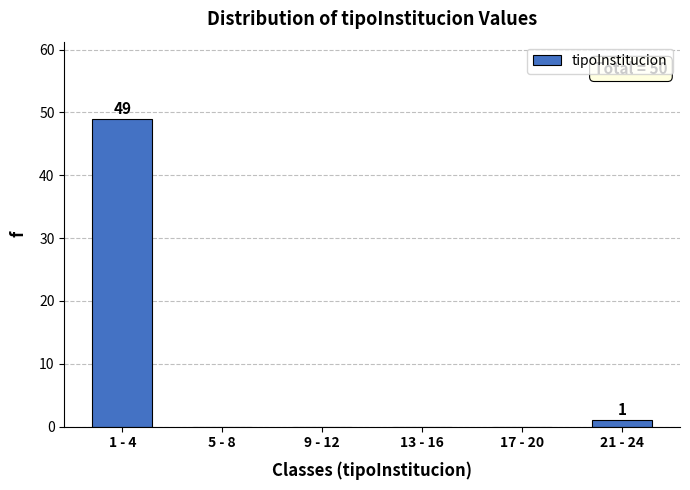

At which category does the chart reach its peak across all series?

1 - 4